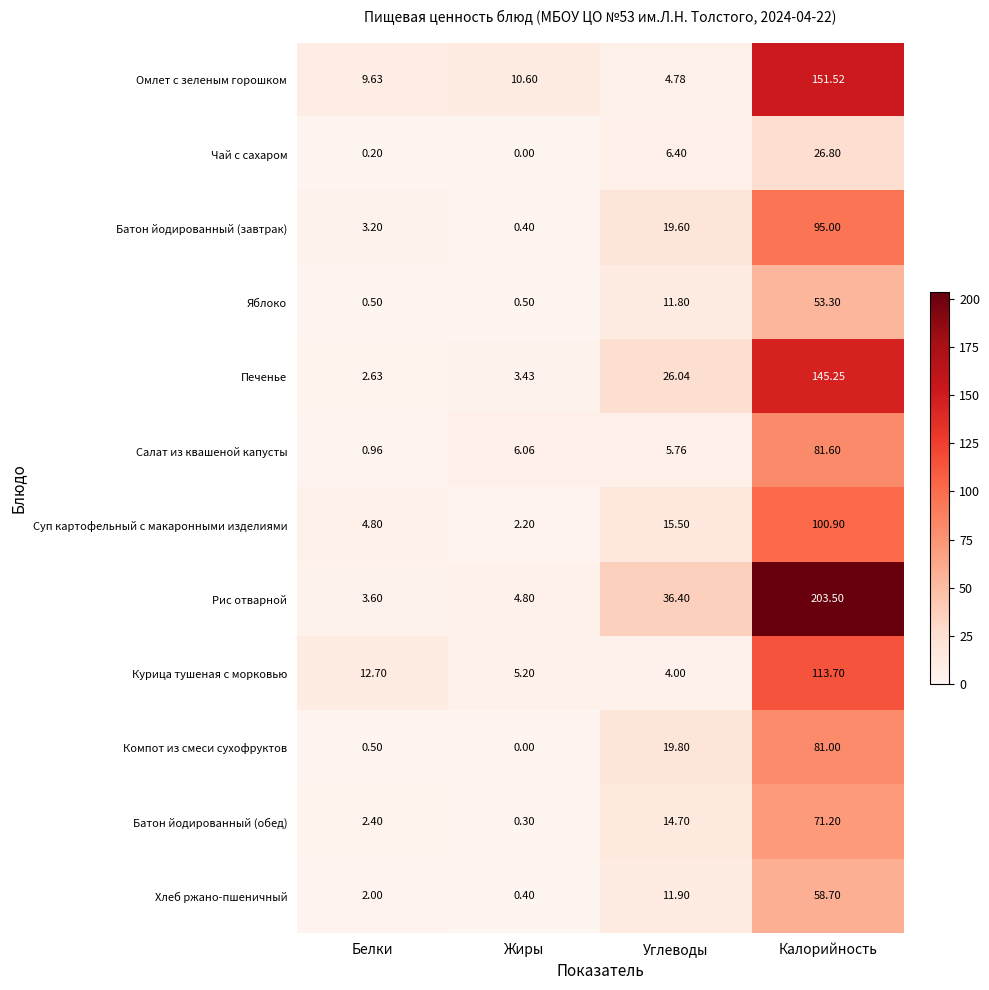

Which series has the largest total across all categories?

Рис отварной